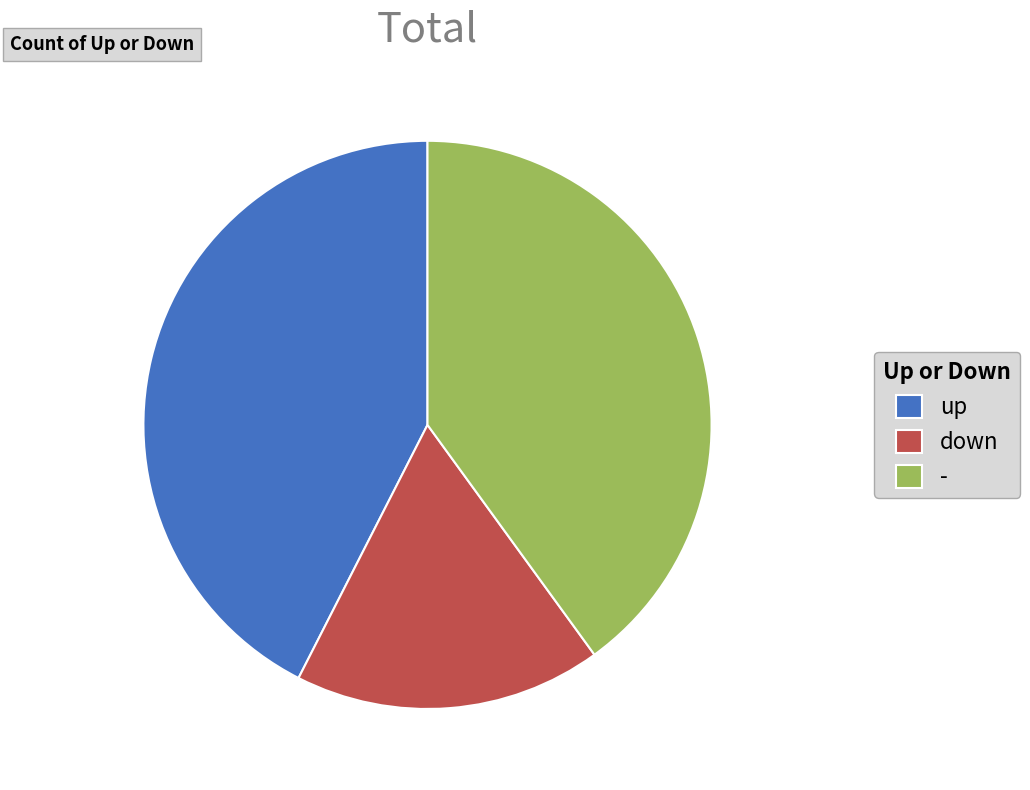

Rank the categories by value from highest to lowest.

up, -, down